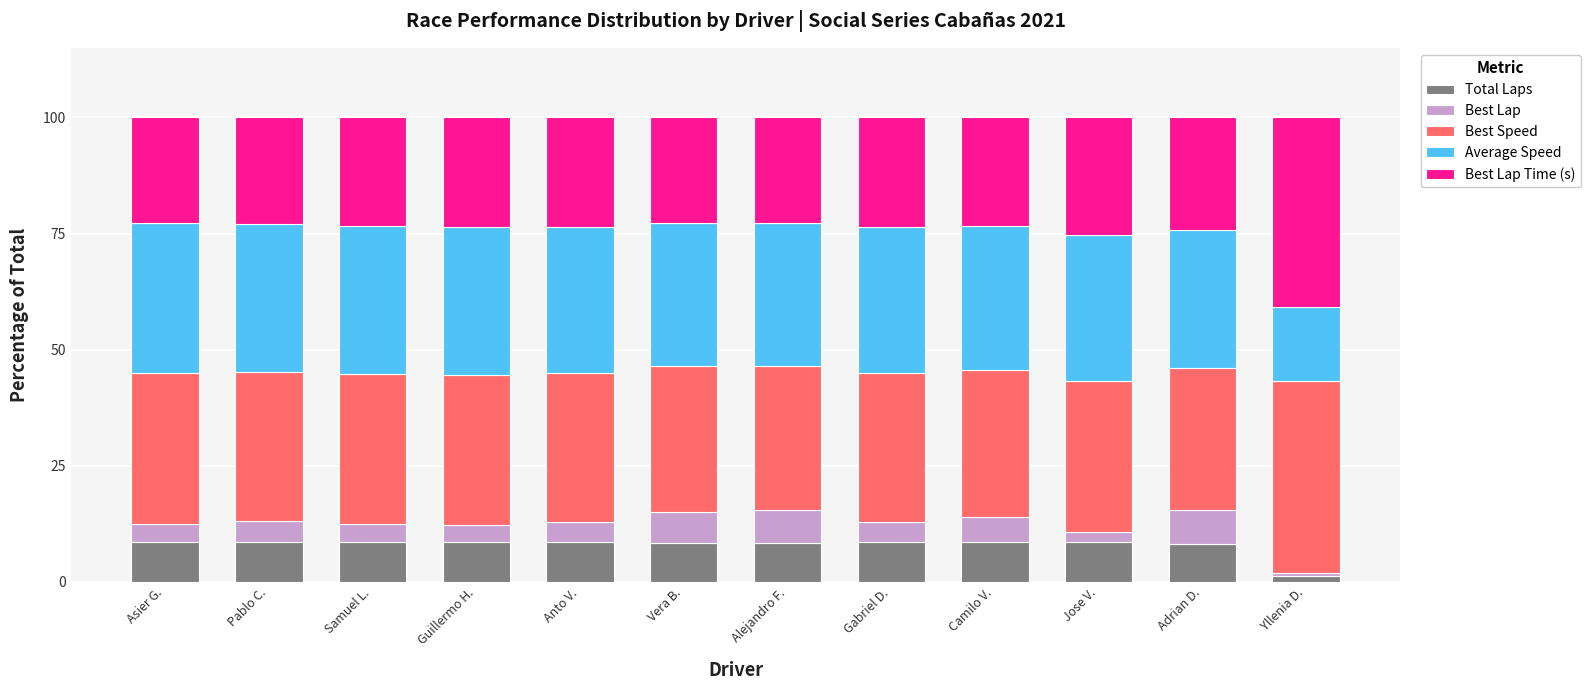

What is the total value across all series at Pablo C.?

100.0